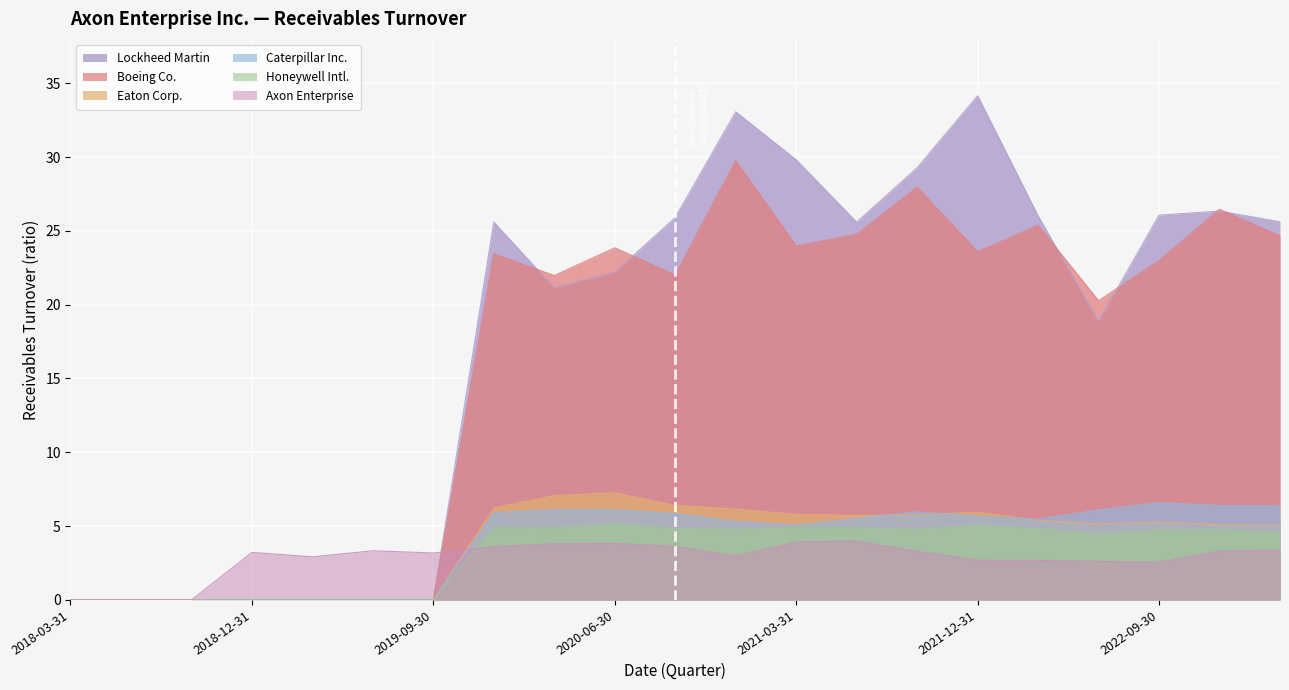

Reading left to right, extract all data points from this chart.

Axon Enterprise: 0.0	0.0	0.0	3.2	2.9	3.3	3.2	3.6	3.8	3.8	3.6	3.0	3.9	4.0	3.3	2.7	2.7	2.6	2.6	3.3	3.4
Boeing Co.: 0.0	0.0	0.0	0.0	0.0	0.0	0.0	23.4	22.0	23.9	22.0	29.8	24.0	24.8	27.9	23.6	25.4	20.3	23.0	26.5	24.6
Caterpillar Inc.: 0.0	0.0	0.0	0.0	0.0	0.0	0.0	5.9	6.1	6.1	5.9	5.3	5.1	5.5	6.0	5.7	5.5	6.1	6.6	6.4	6.4
Eaton Corp.: 0.0	0.0	0.0	0.0	0.0	0.0	0.0	6.2	7.1	7.2	6.4	6.2	5.8	5.7	5.8	6.0	5.4	5.2	5.3	5.1	5.0
Honeywell Intl.: 0.0	0.0	0.0	0.0	0.0	0.0	0.0	4.9	4.9	5.1	4.8	4.8	4.9	4.9	4.8	5.0	4.8	4.5	4.7	4.8	4.6
Lockheed Martin: 0.0	0.0	0.0	0.0	0.0	0.0	0.0	25.6	21.1	22.2	25.9	33.1	29.8	25.6	29.3	34.1	26.0	18.9	26.1	26.3	25.6